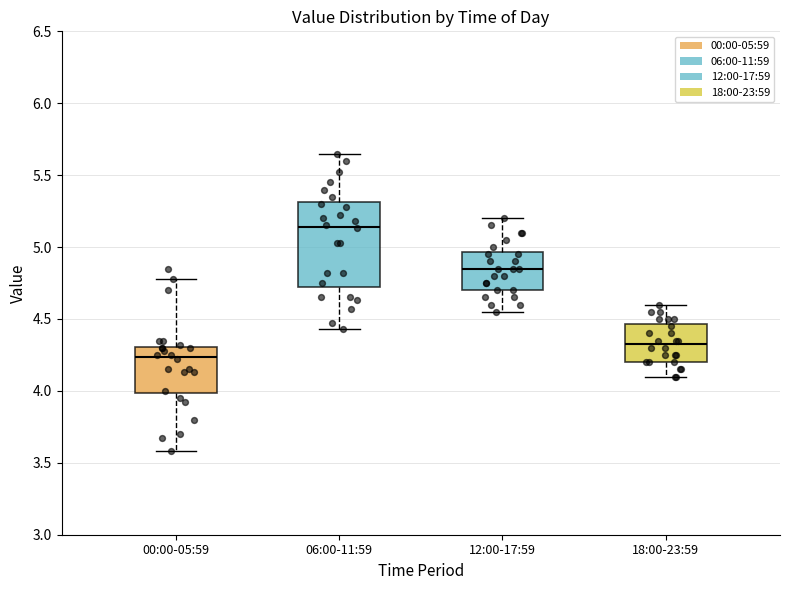

Reading left to right, transcribe this box plot: for each box, give where its median line is, the range the box spans, and where its two whiskers end, as read against the y-axis. The values are not printed on the chart, so give them approximately, as read against the axis.

00:00-05:59: median 4.25, box 4.00 to 4.30, whiskers 3.60 to 4.80
06:00-11:59: median 5.15, box 4.75 to 5.30, whiskers 4.45 to 5.65
12:00-17:59: median 4.85, box 4.70 to 4.95, whiskers 4.55 to 5.20
18:00-23:59: median 4.35, box 4.20 to 4.45, whiskers 4.10 to 4.60